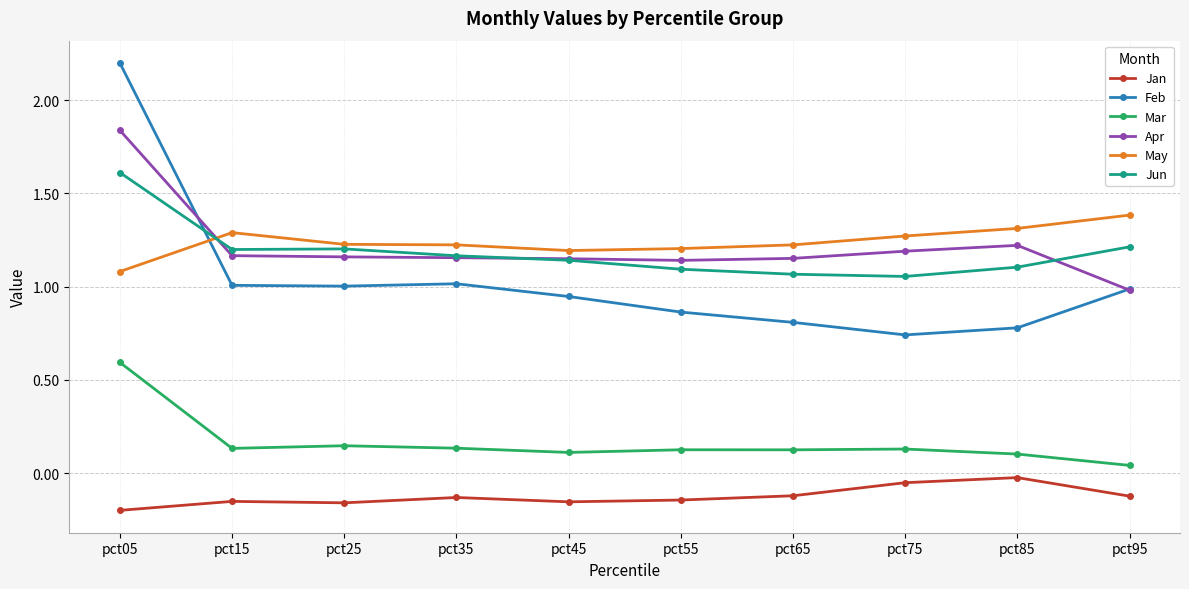

At how many categories does at least one series exceed 1?

10